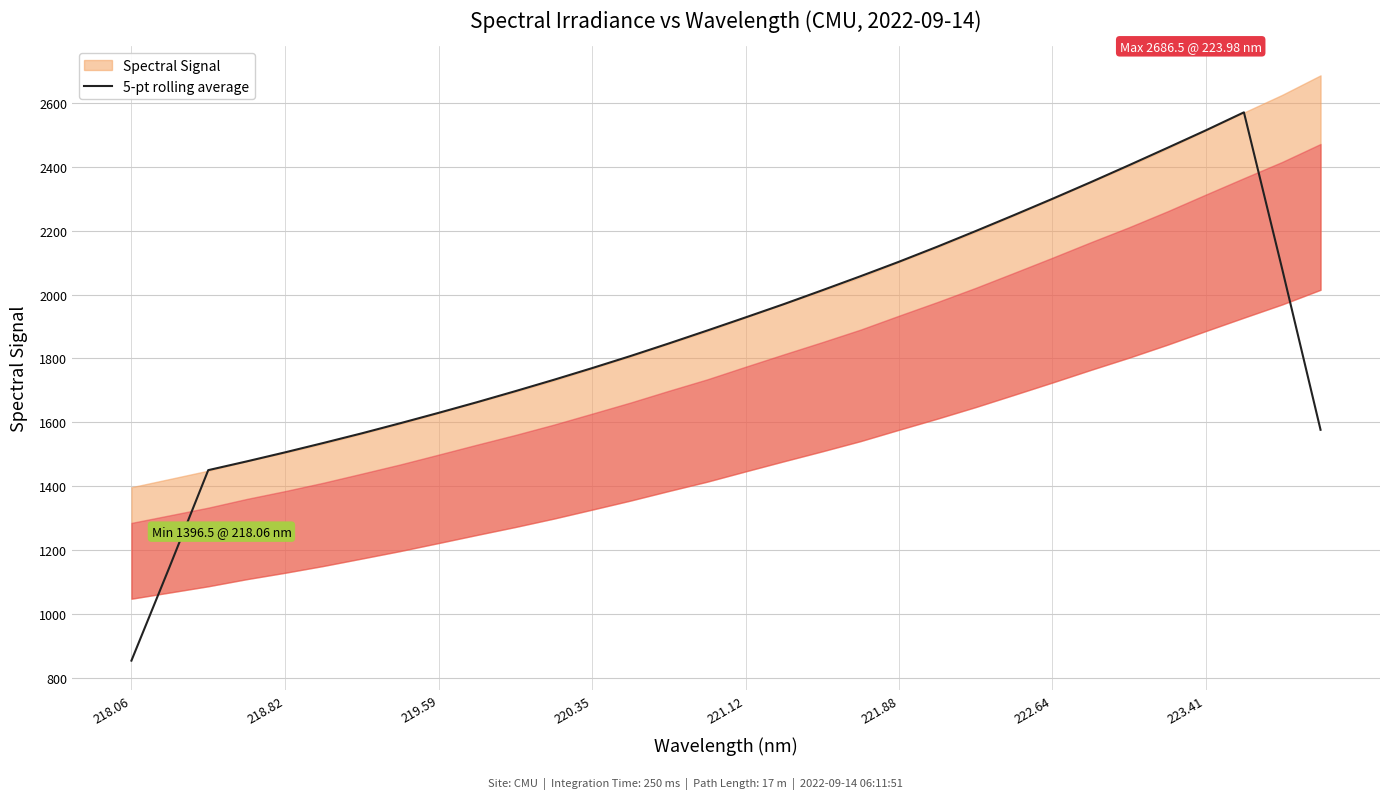

What is the maximum value for 5-pt rolling average?

2570.7